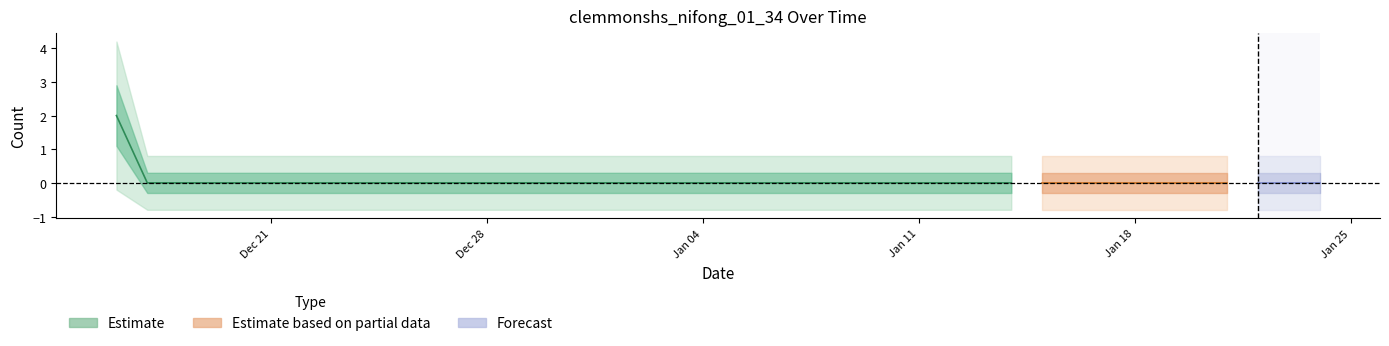

List the labels in order of value, smallest first.

2020-12-17, 2020-12-18, 2020-12-19, 2020-12-20, 2020-12-21, 2020-12-22, 2020-12-23, 2020-12-24, 2020-12-25, 2020-12-26, 2020-12-27, 2020-12-28, 2020-12-29, 2020-12-30, 2020-12-31, 2021-01-01, 2021-01-02, 2021-01-03, 2021-01-04, 2021-01-05, 2021-01-06, 2021-01-07, 2021-01-08, 2021-01-09, 2021-01-10, 2021-01-11, 2021-01-12, 2021-01-13, 2021-01-14, 2021-01-15, 2021-01-16, 2021-01-17, 2021-01-18, 2021-01-19, 2021-01-20, 2021-01-21, 2021-01-22, 2021-01-23, 2021-01-24, 2020-12-16